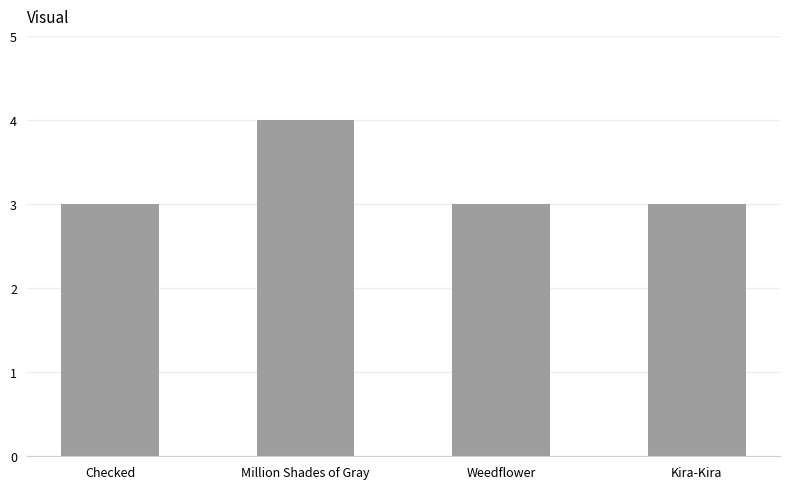

The value at Weedflower is 3. True or false?

True